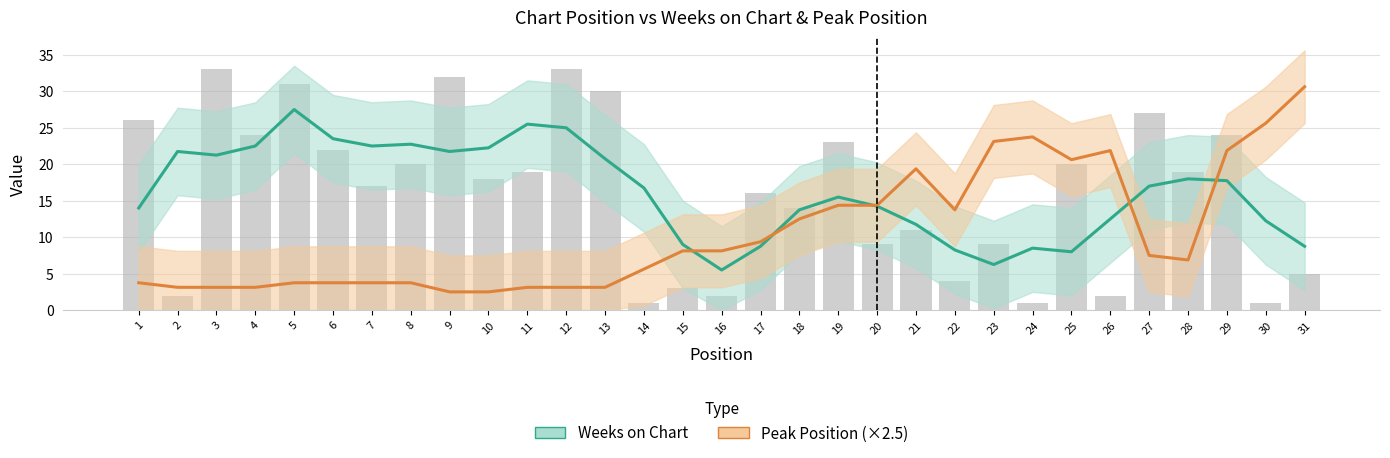

What value does the Weeks on Chart series have at 6?

23.5